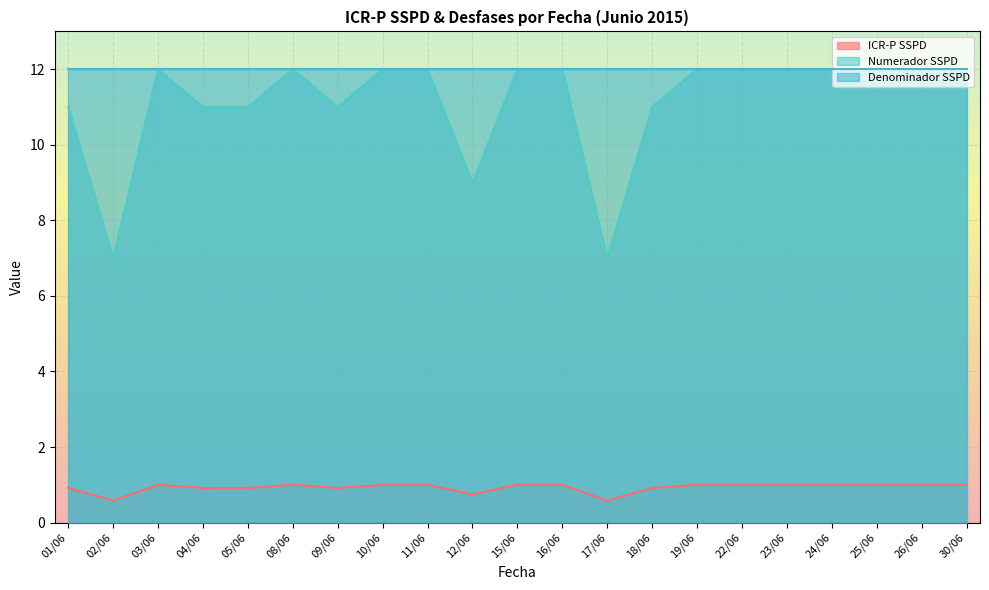

True or false: ICR-P SSPD and Numerador SSPD cross at least once.

False